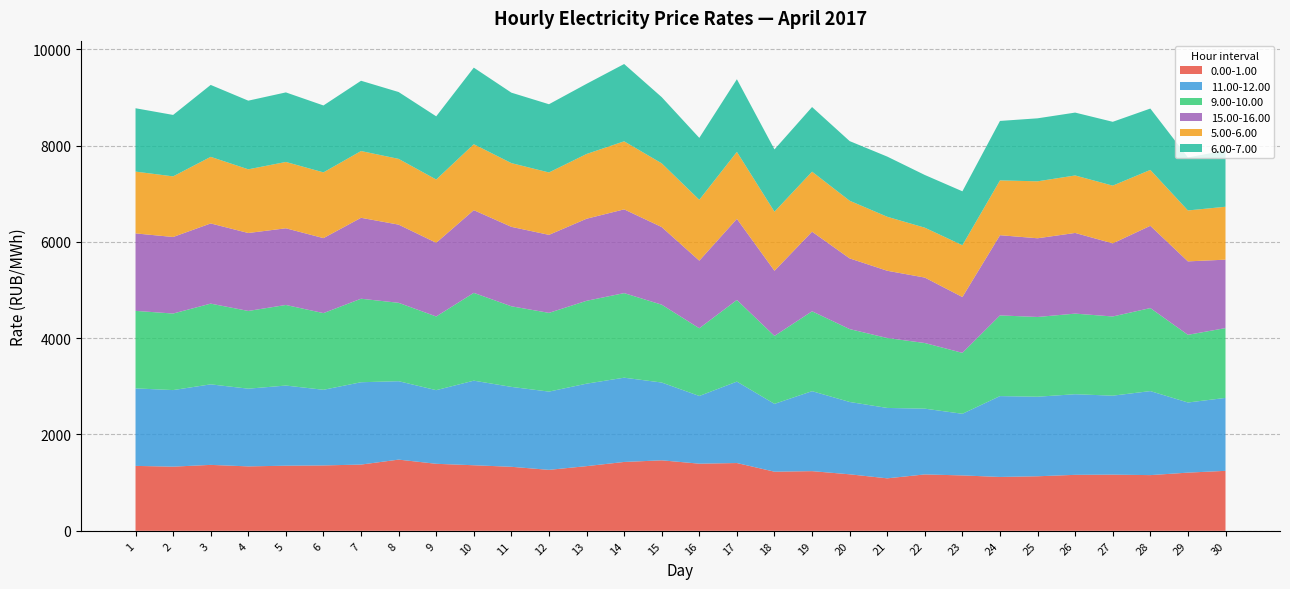

Reading left to right, extract all data points from this chart.

0.00-1.00: 1348.0	1332.3	1369.0	1337.8	1352.0	1357.5	1375.5	1478.3	1391.6	1361.3	1329.3	1265.7	1342.9	1429.7	1463.7	1394.1	1407.4	1227.6	1238.9	1173.3	1089.6	1170.9	1150.2	1118.5	1132.7	1162.2	1166.5	1156.6	1208.1	1245.3
11.00-12.00: 1609.2	1590.0	1672.2	1613.5	1664.4	1570.9	1709.7	1628.3	1528.9	1756.4	1659.0	1624.9	1712.5	1749.9	1615.4	1405.7	1690.8	1408.3	1660.6	1502.0	1461.8	1365.4	1279.9	1678.9	1651.9	1673.9	1639.7	1744.8	1456.2	1514.2
9.00-10.00: 1609.9	1589.3	1676.3	1614.1	1673.2	1592.1	1733.9	1627.7	1530.2	1823.0	1674.0	1634.9	1720.7	1755.9	1616.4	1406.0	1695.4	1410.9	1658.6	1513.3	1452.1	1363.2	1265.1	1675.3	1655.8	1673.7	1644.3	1723.6	1405.5	1449.5
15.00-16.00: 1608.6	1589.5	1665.1	1618.5	1592.4	1557.2	1680.4	1623.4	1530.4	1717.7	1649.4	1619.9	1704.0	1739.4	1611.9	1403.7	1684.0	1352.9	1652.7	1468.2	1396.5	1358.8	1159.3	1665.5	1634.1	1675.2	1518.2	1708.5	1524.8	1421.3
5.00-6.00: 1283.2	1258.7	1382.6	1322.3	1377.2	1365.1	1386.4	1365.3	1313.2	1369.1	1323.5	1295.5	1344.4	1412.8	1323.0	1264.0	1390.8	1226.2	1246.9	1197.4	1121.2	1035.8	1075.4	1138.1	1182.7	1193.7	1198.5	1160.4	1057.7	1098.7
6.00-7.00: 1315.5	1275.8	1493.6	1425.7	1444.3	1389.5	1459.3	1388.2	1312.2	1589.9	1463.0	1417.0	1456.8	1605.3	1374.6	1285.4	1508.7	1293.5	1341.8	1237.9	1249.5	1094.5	1120.0	1234.5	1308.1	1305.5	1325.6	1274.2	1100.8	1169.3